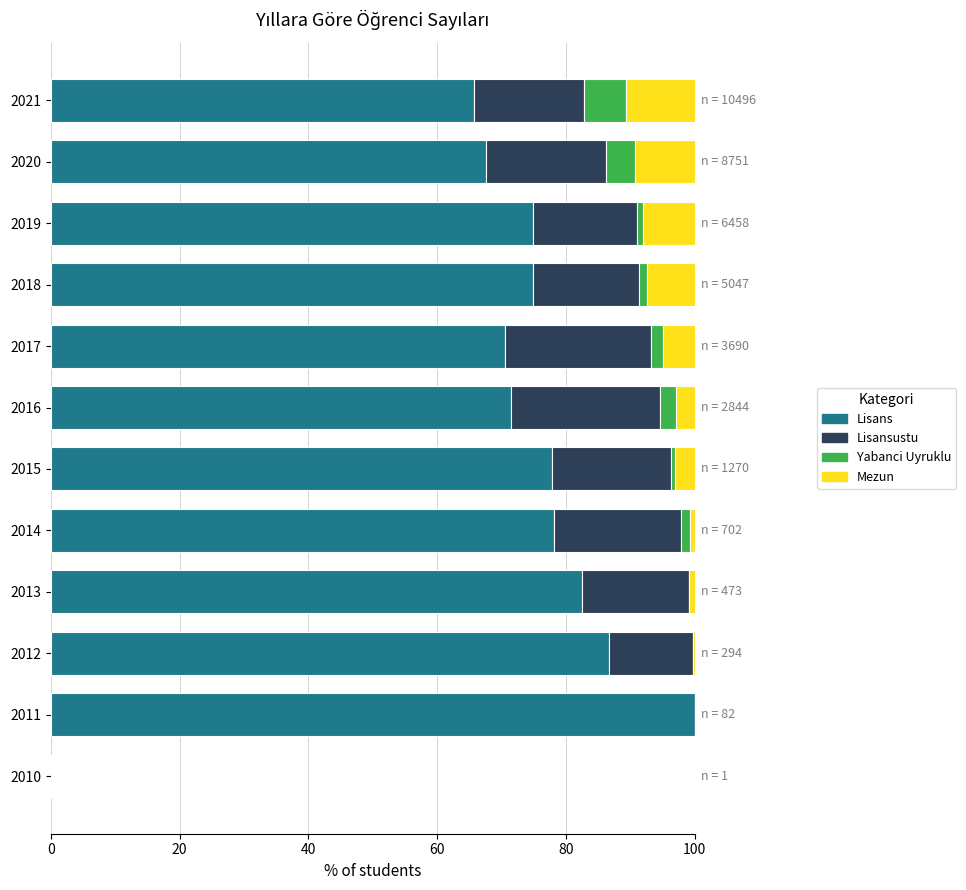

The Lisans series shows 128.0 at 2016. True or false?

False